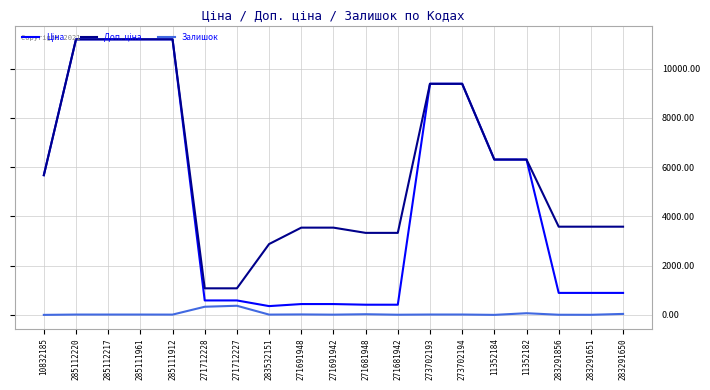

What is the highest value of the Залишок series?

374.0